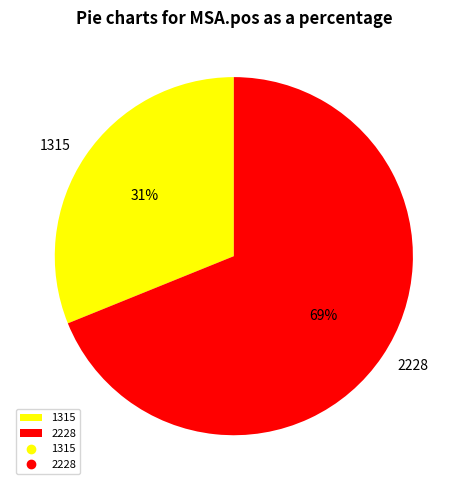

To the nearest percent, what is the combined percentage of 1315 and 2228?

100%